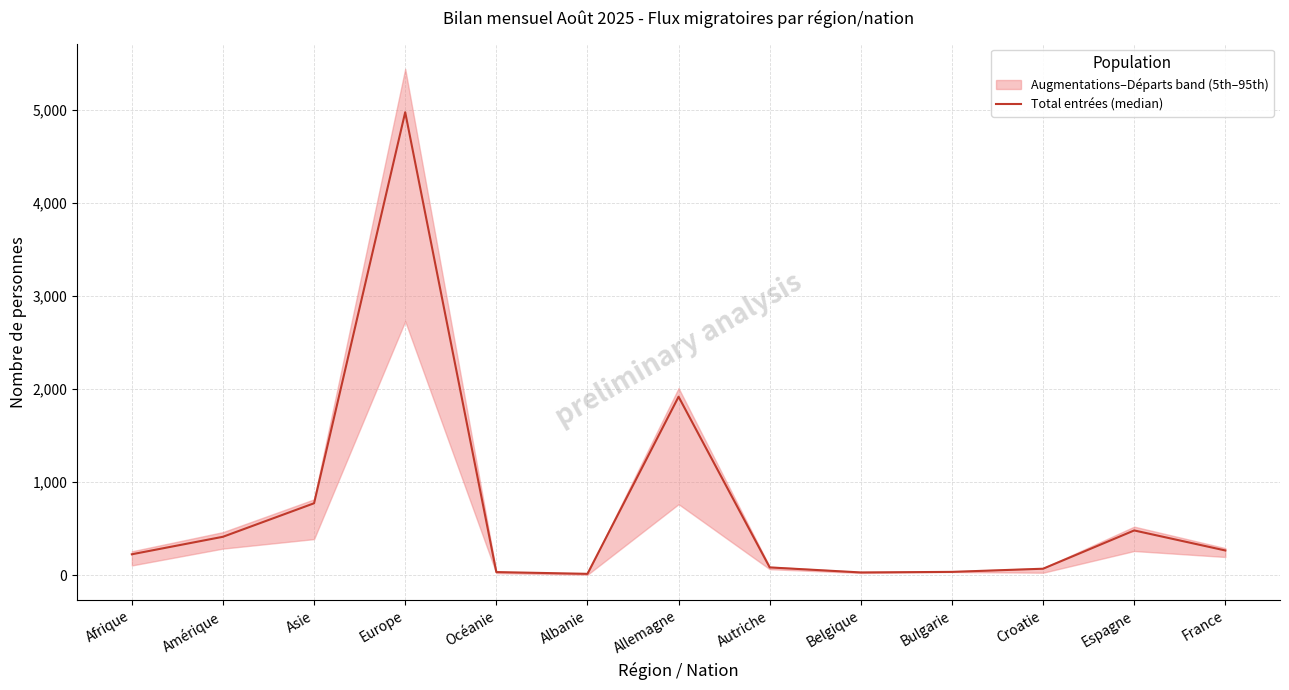

How many points are higher than both their immediate neighbors (excluding endpoints)?

3